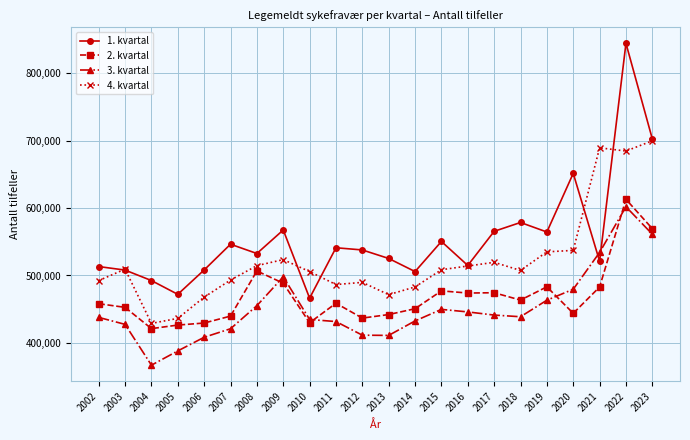

What is the spread (max minus min) of values at 2008?

77310